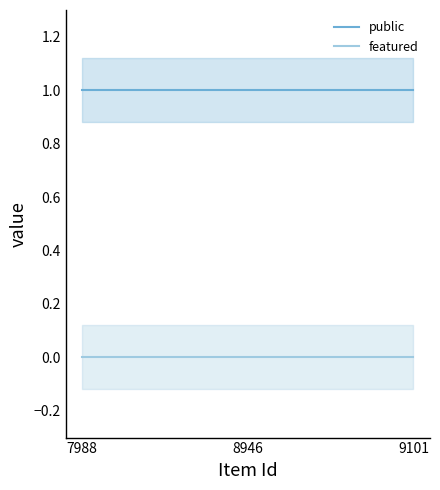

What is the total value across all series at 8946?

1